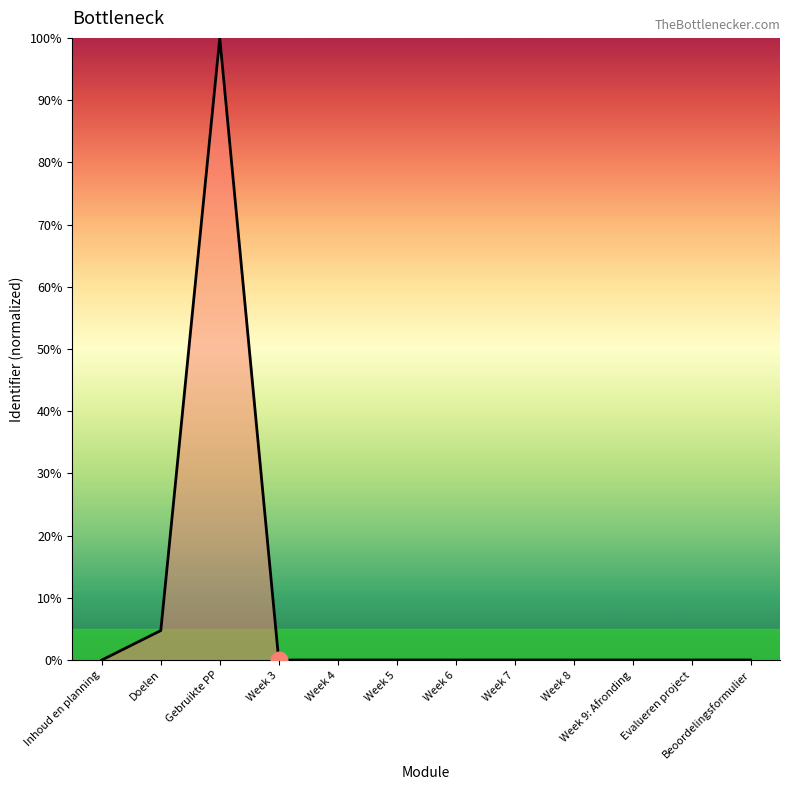

At which label is the value closest to 50?

Doelen